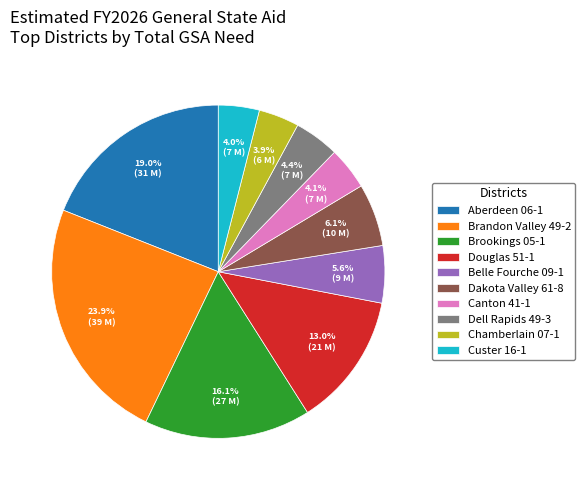

To the nearest percent, what is the average slice percentage?

10%